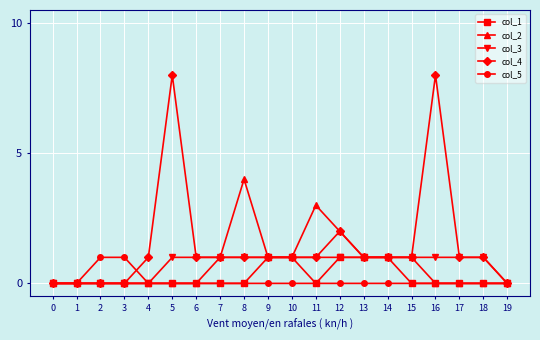

Between 16 and 18, which series saw the biggest shift?

col_4